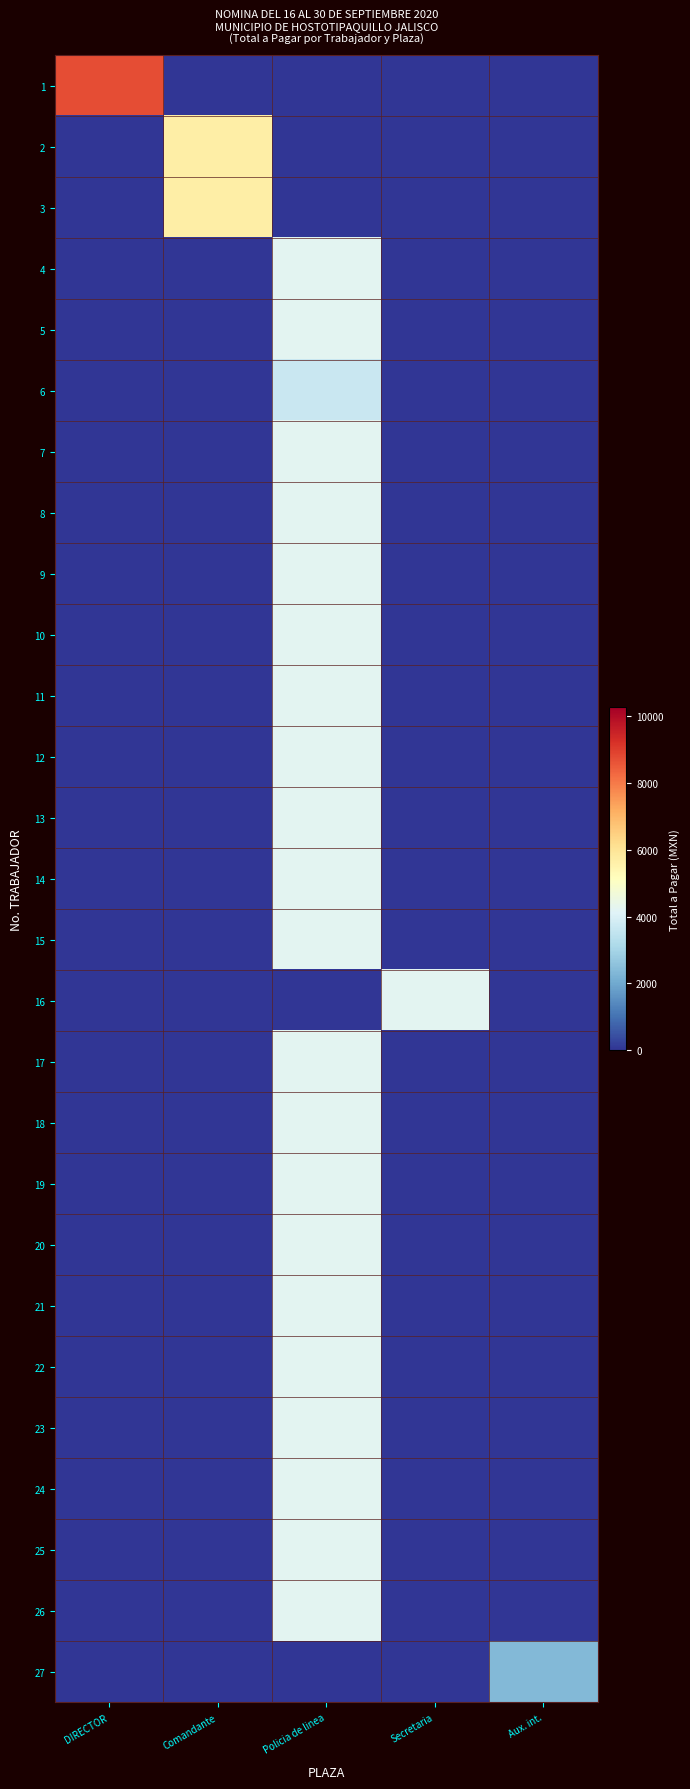

At which category is the sum across all series the highest?

Policia de linea